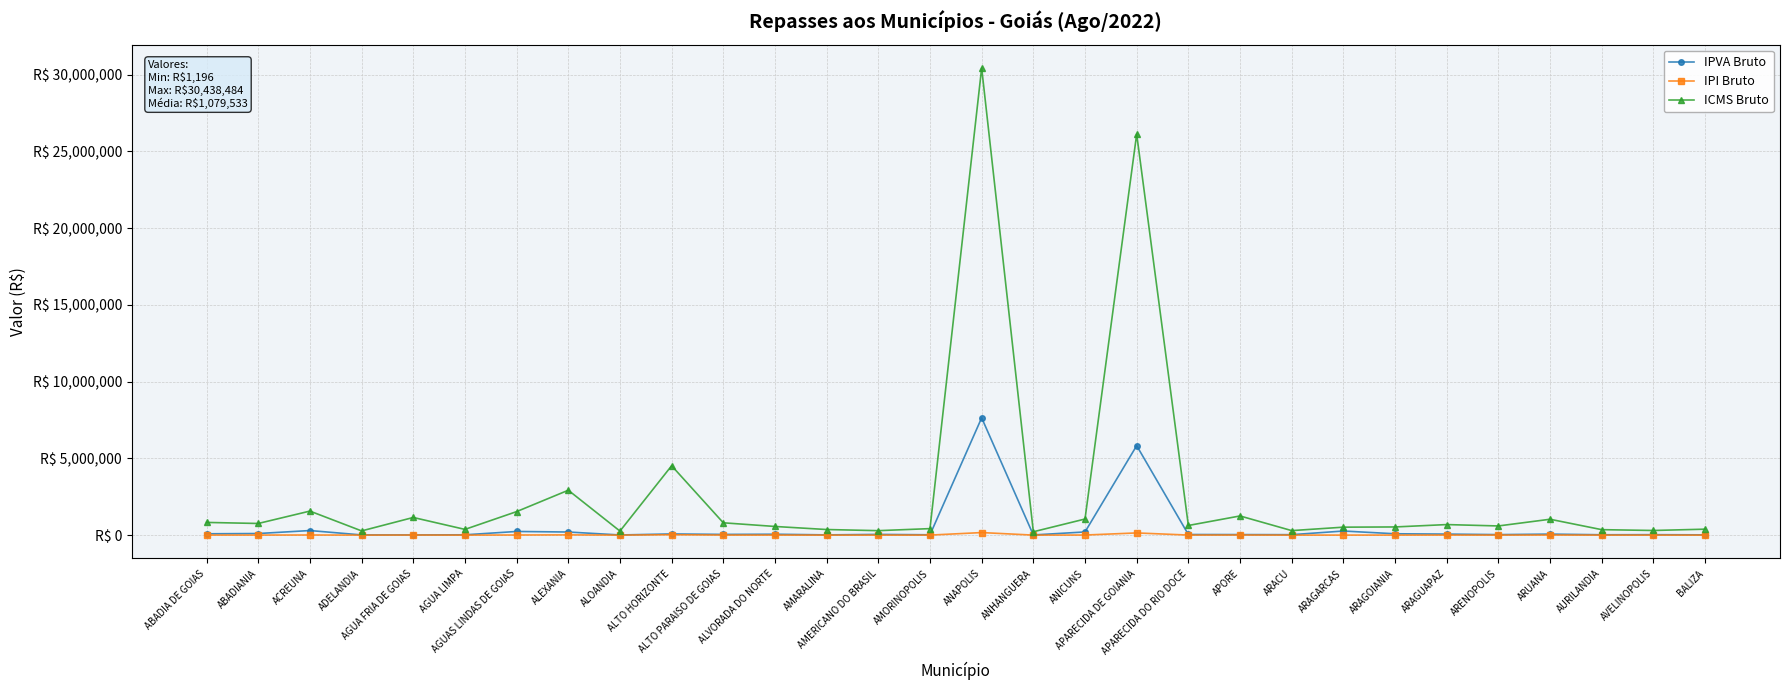

Where is IPVA Bruto nearest to the value 3826927?

APARECIDA DE GOIANIA